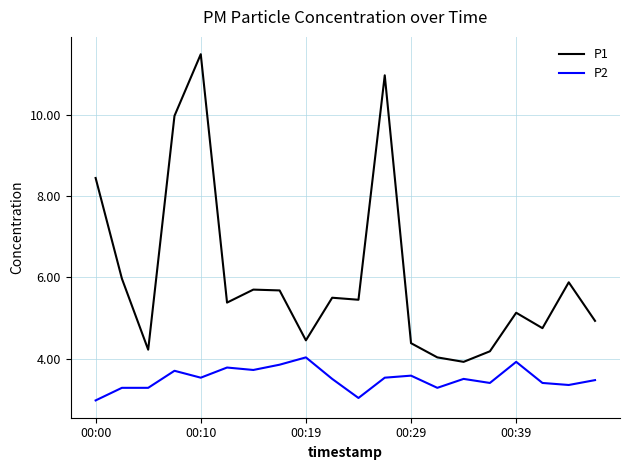

Count the number of data series in this chart.

2